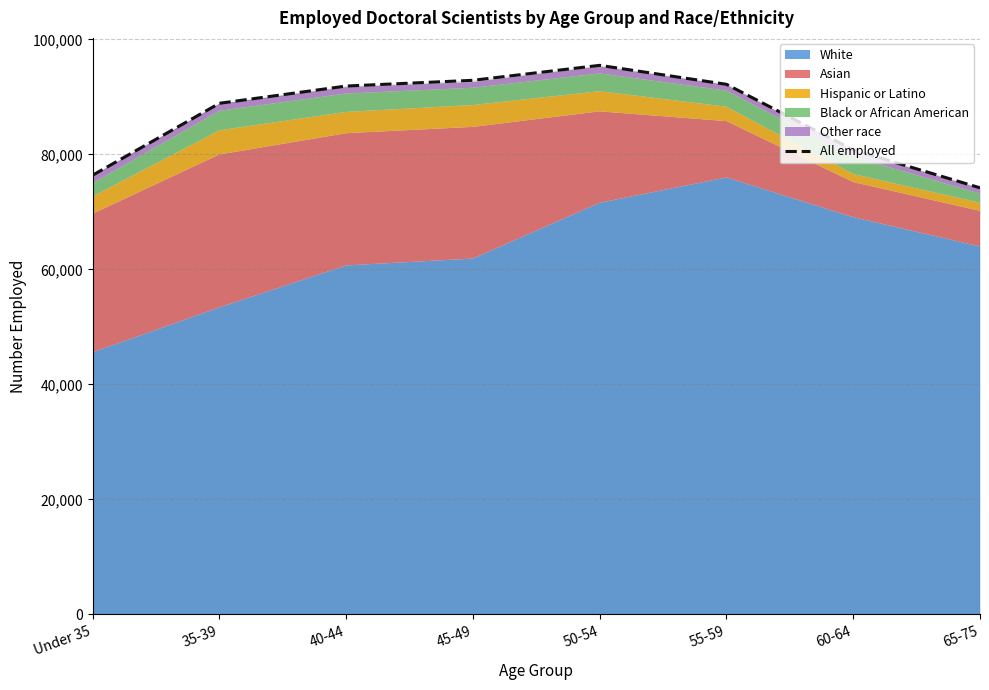

List the labels in order of value, smallest first.

65-75, Under 35, 60-64, 35-39, 40-44, 55-59, 45-49, 50-54